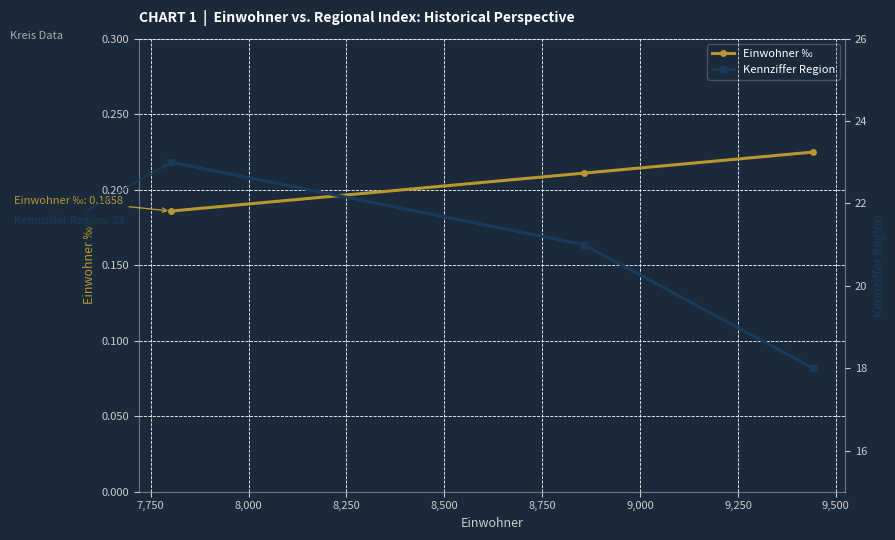

How many Einwohner ‰ values are between 0 and 1?

3